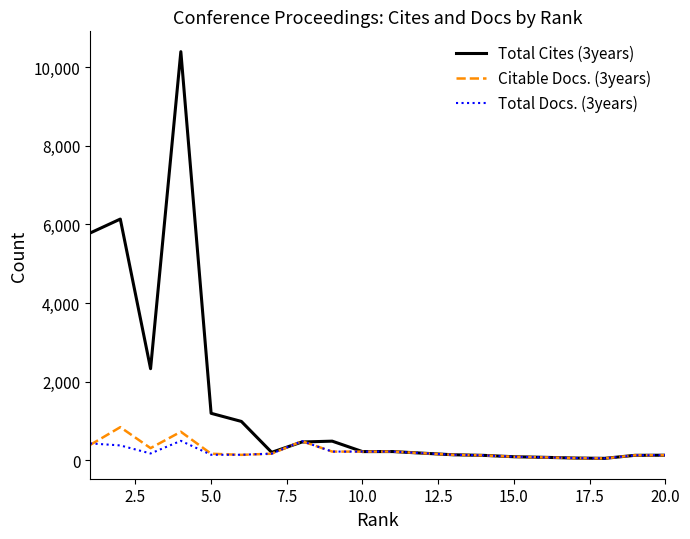

Which series has the largest range (max minus min)?

Total Cites (3years)